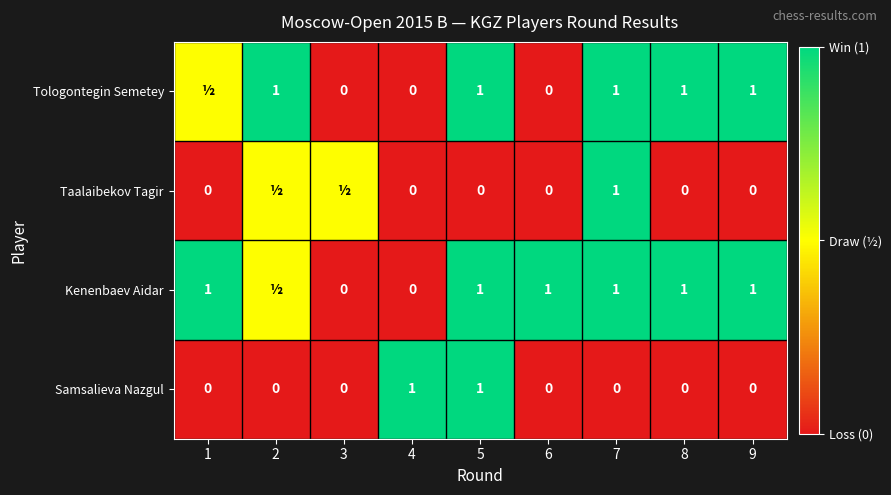

At which category is the sum across all series the highest?

5